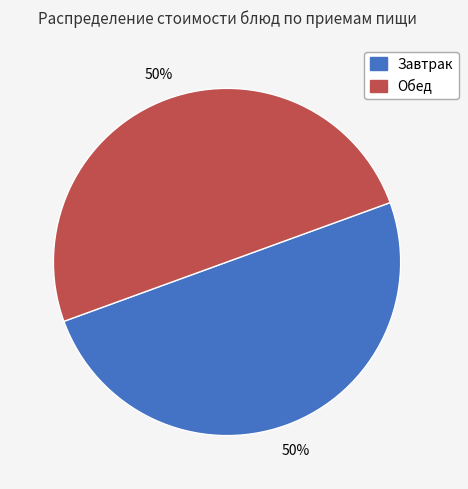

What is the ratio of the value at Обед to the value at Завтрак?

1.0